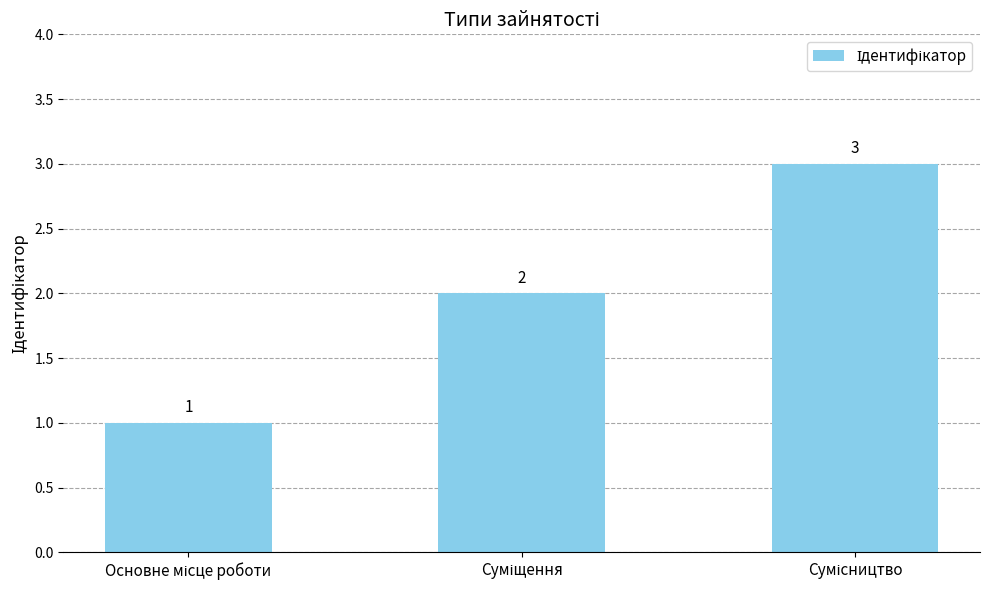

What is the value of the 2nd bar from the left?

2